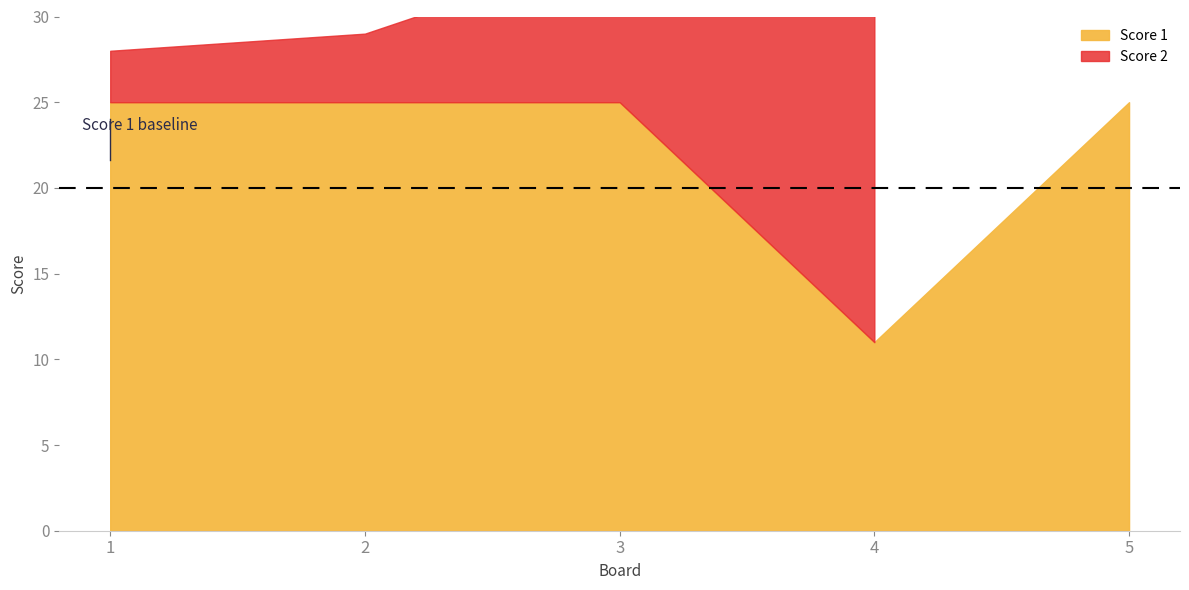

Does the chart display data point markers on the line(s)?

No